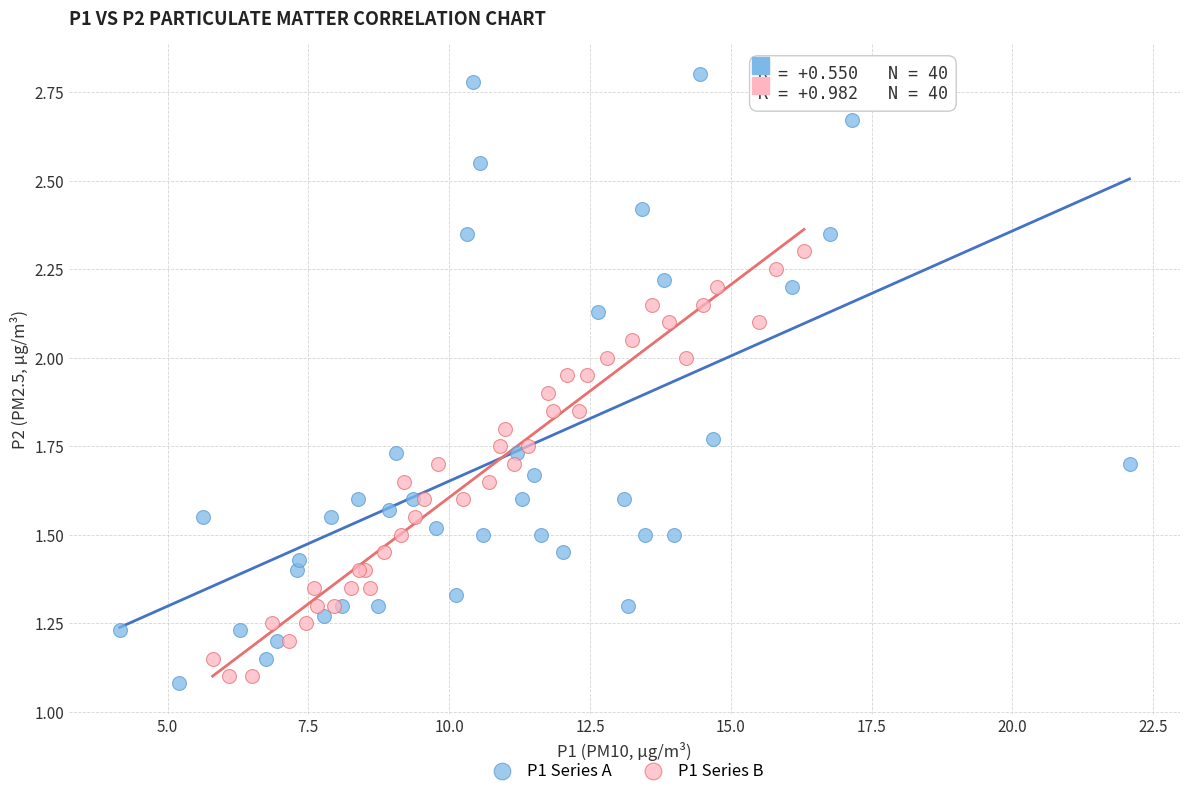

Which series has the widest spread of Y values?

P1 Series A